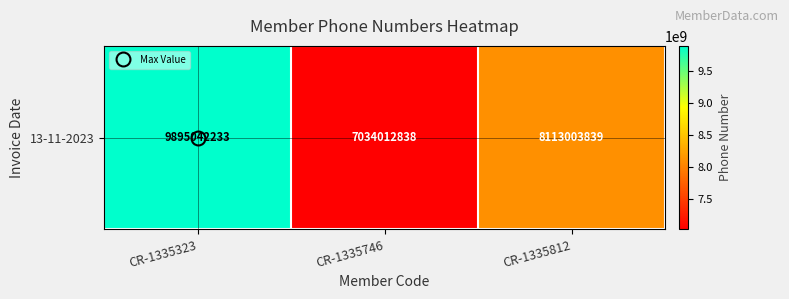

What is the sum of all values?

25042058910